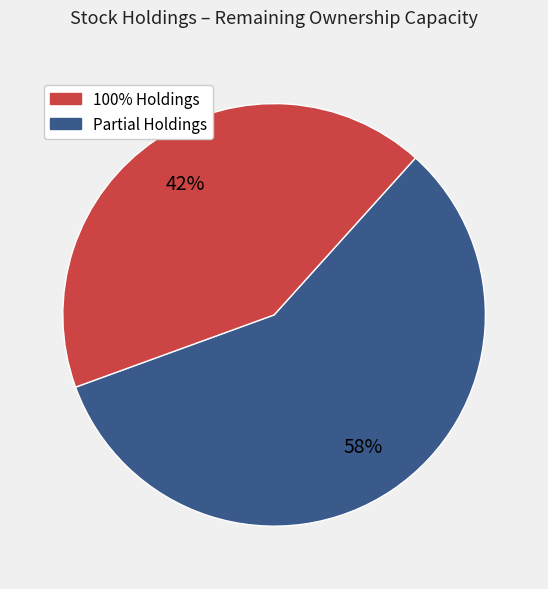

Is there a majority slice in this chart?

Yes